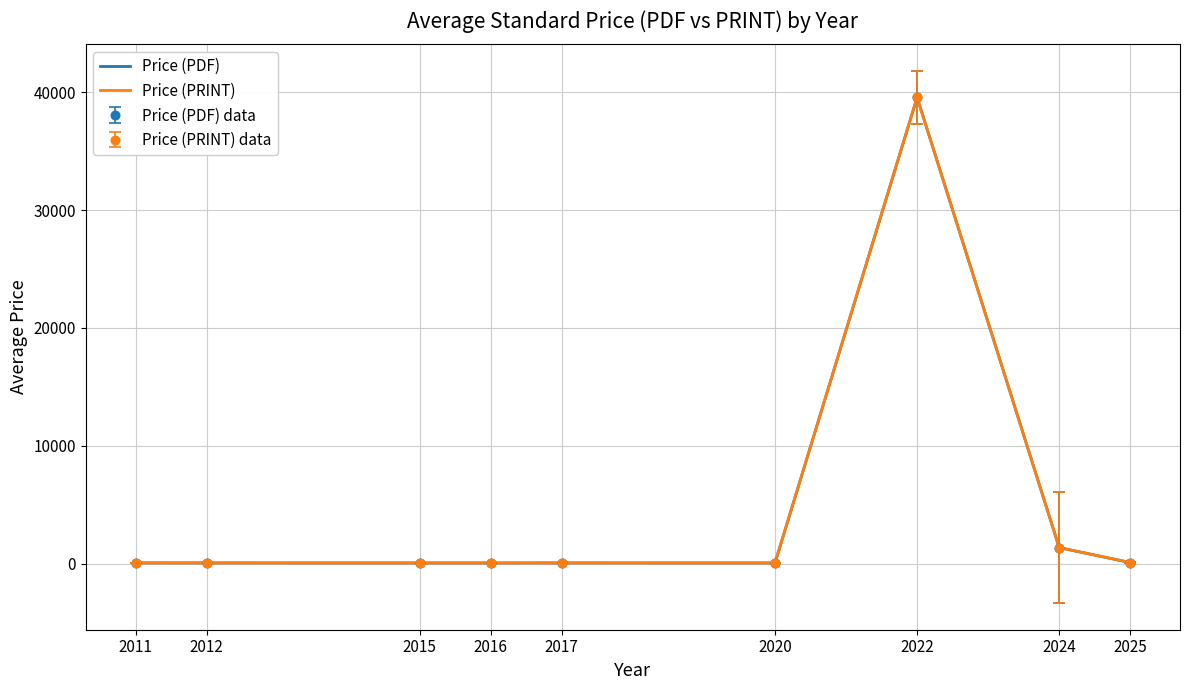

The Price (PRINT) series shows 14.7 at 2020. True or false?

False